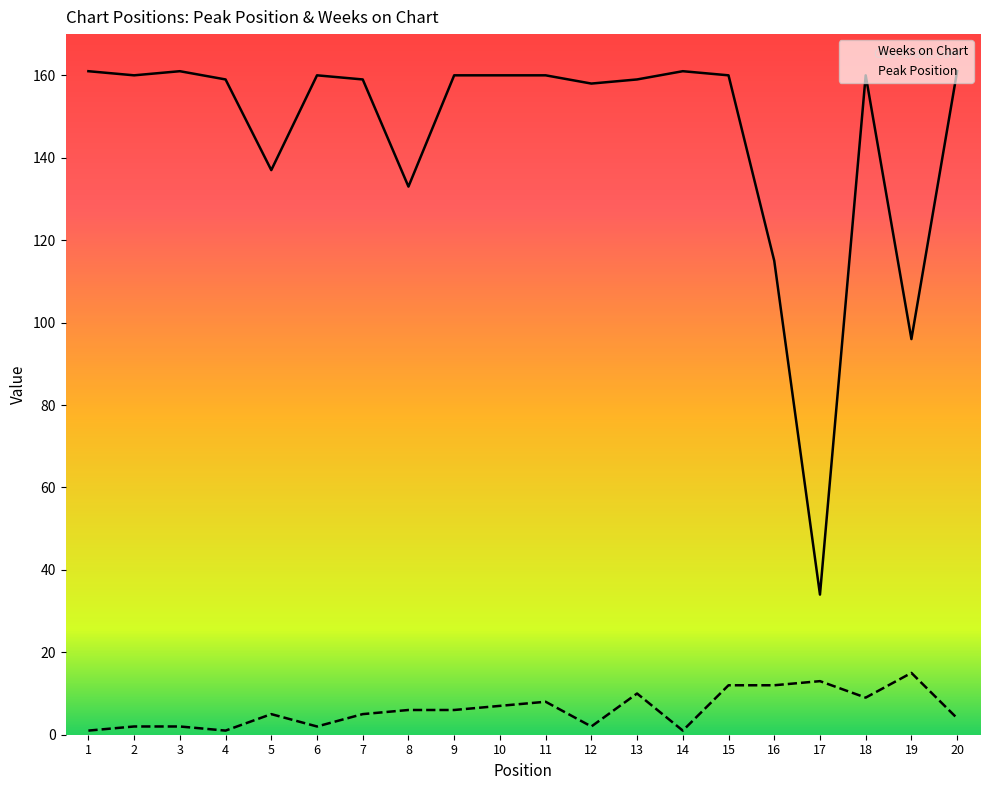

Does the chart have visible grid lines?

No